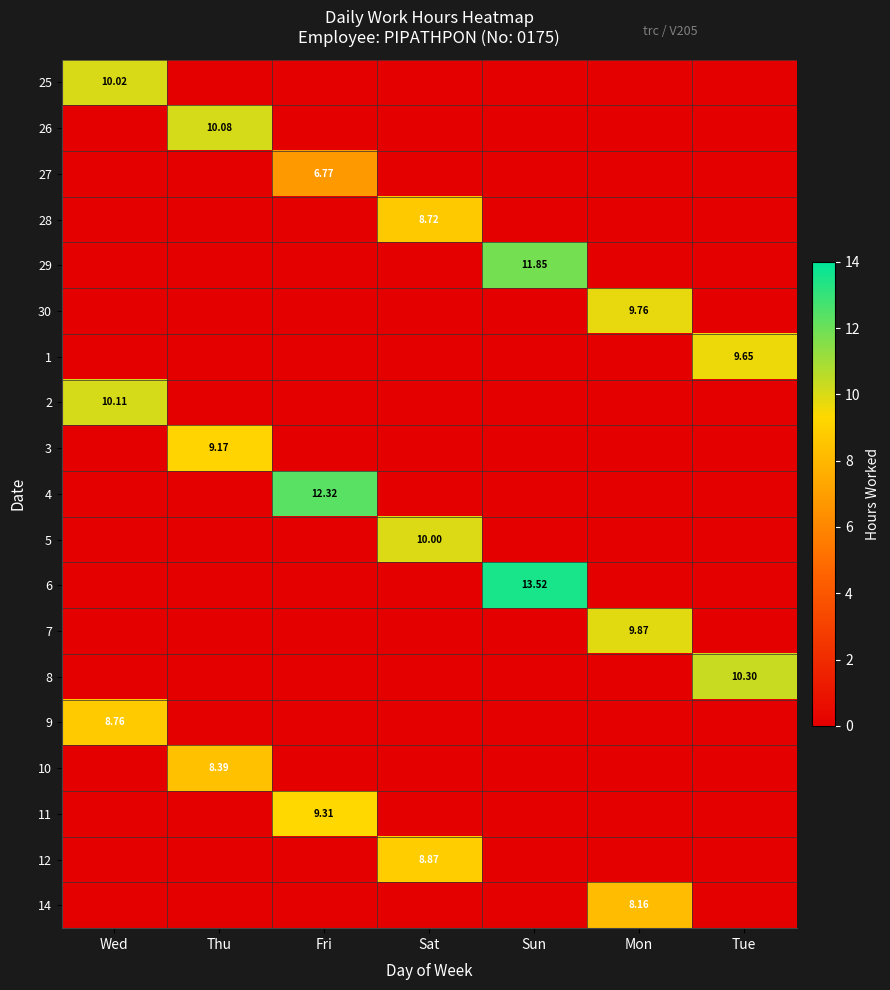

Is it true that 25 equals 3.7 at Sun?

False